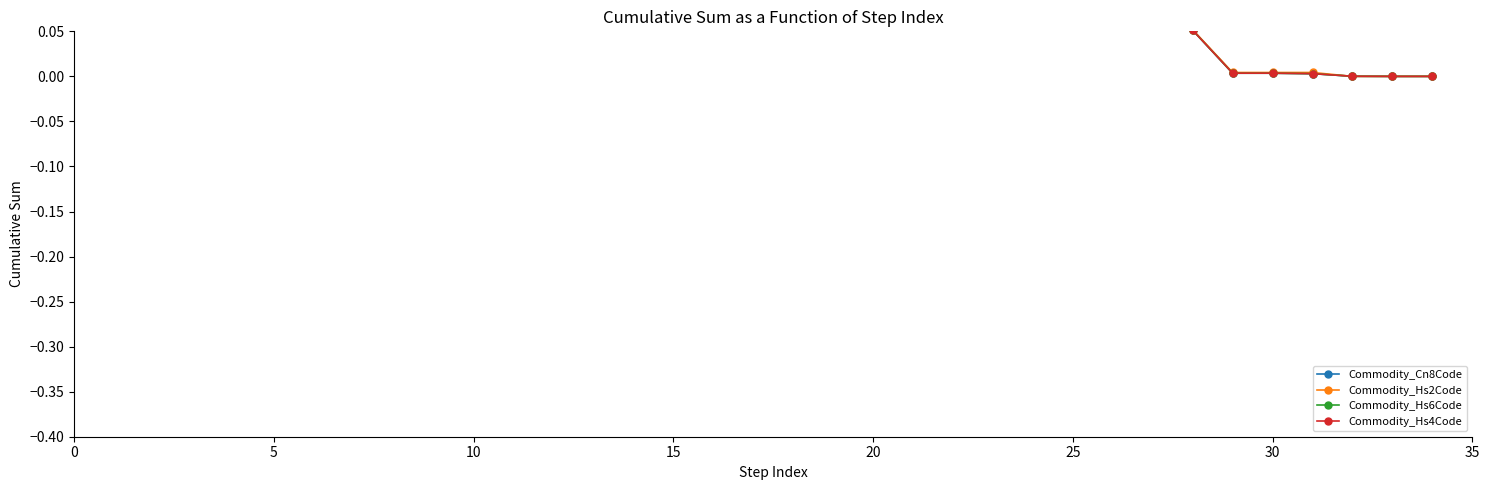

What is the difference between the maximum and minimum values in the Commodity_Hs2Code series?

0.3